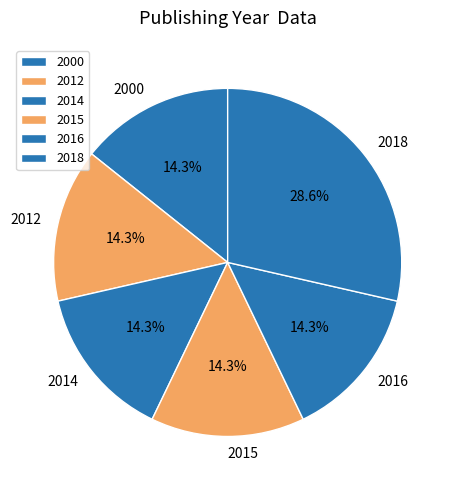

Between 2018 and 2012, which is larger?

2018